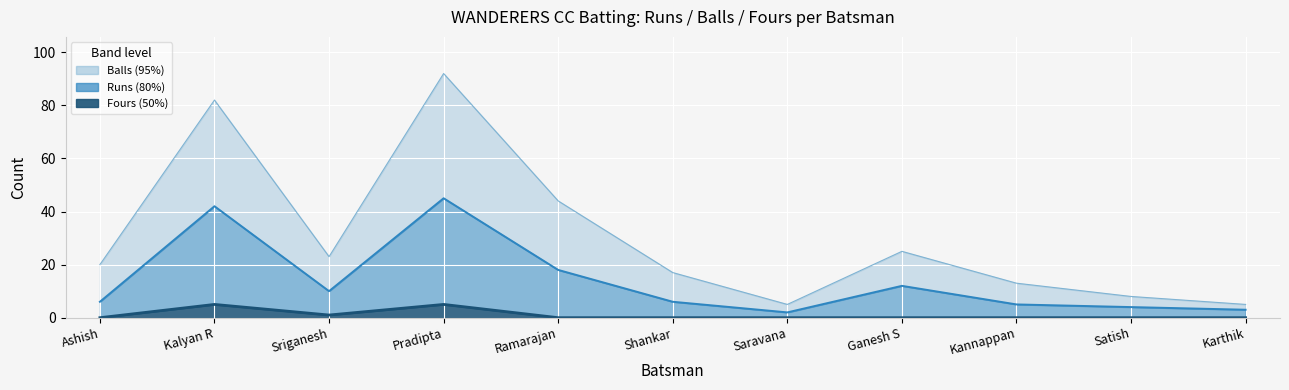

What is the minimum value for runs?

2